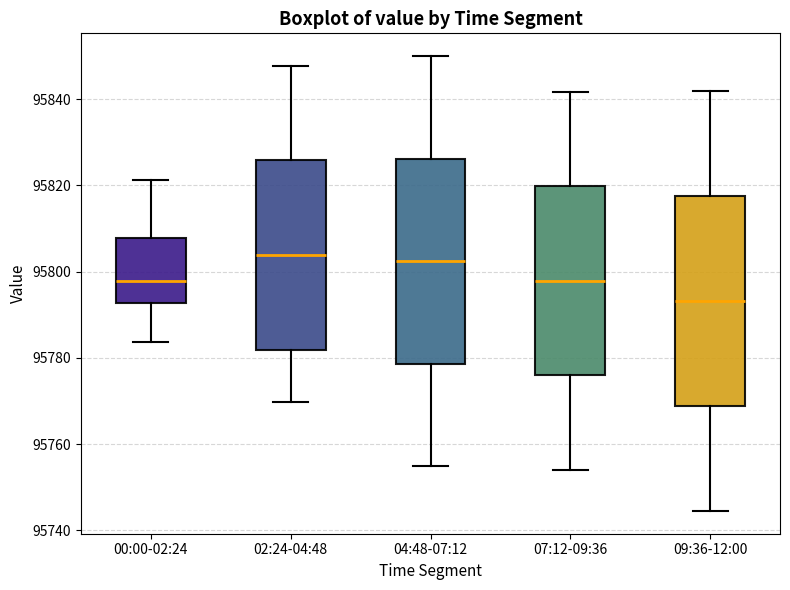

Reading left to right, read every box against the y-axis: the position of its median line, the range the box covers, and the ends of its whiskers. The values are not printed on the chart, so give them approximately, as read against the axis.

00:00-02:24: median 95798, box 95792 to 95808, whiskers 95784 to 95822
02:24-04:48: median 95804, box 95782 to 95826, whiskers 95770 to 95848
04:48-07:12: median 95802, box 95778 to 95826, whiskers 95754 to 95850
07:12-09:36: median 95798, box 95776 to 95820, whiskers 95754 to 95842
09:36-12:00: median 95794, box 95768 to 95818, whiskers 95744 to 95842